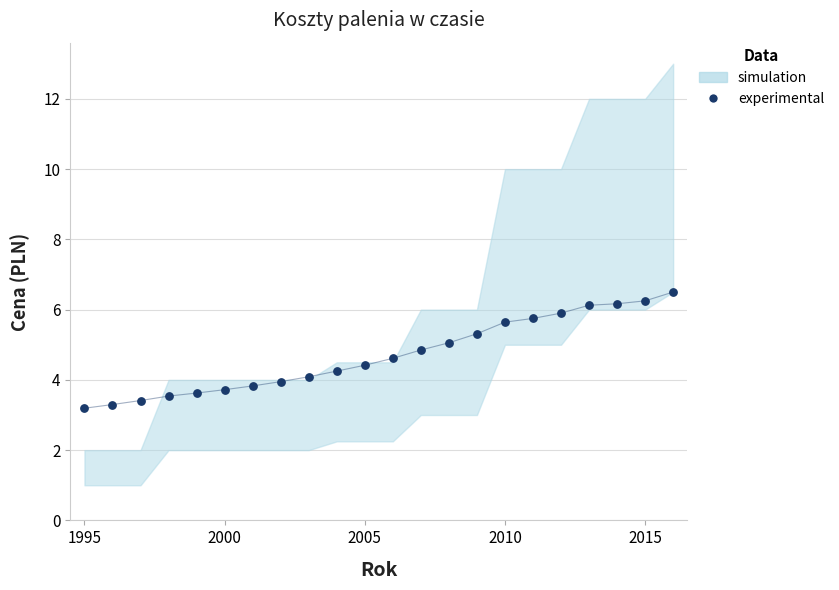

What is the range of X values (max minus min)?

21.0